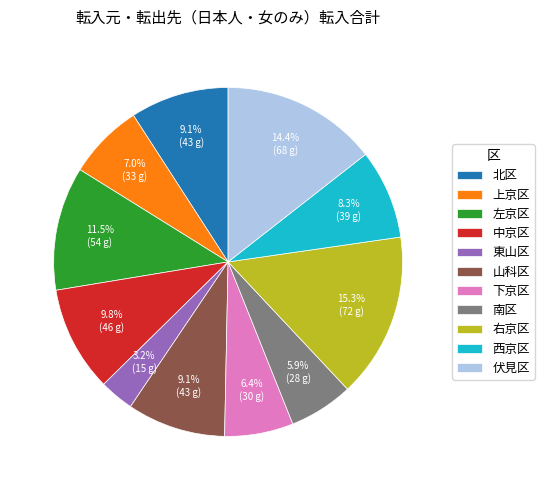

Which category has the biggest portion of the pie?

右京区